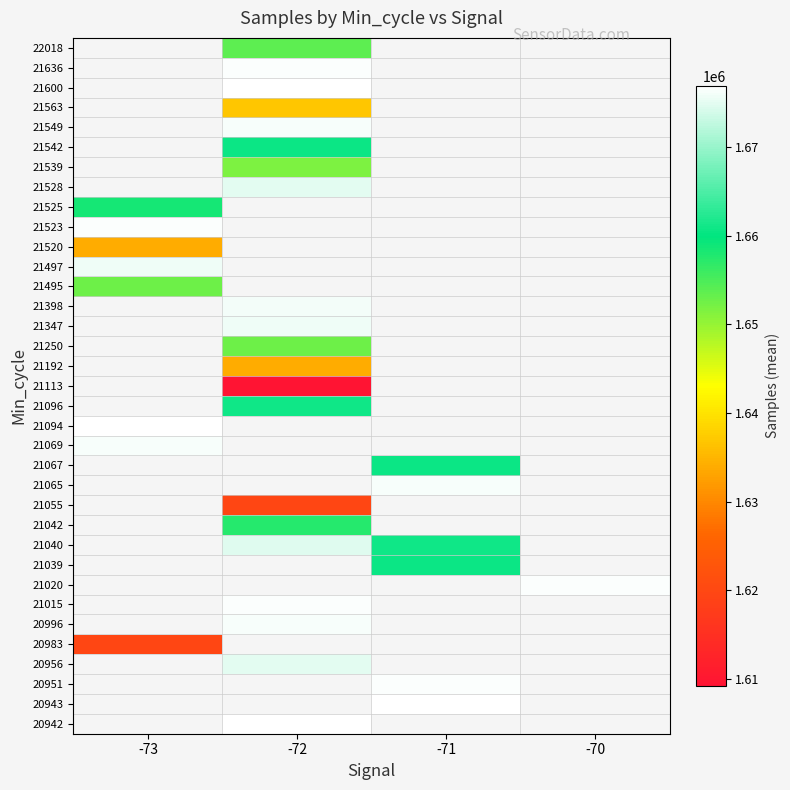

What is the greatest value displayed?

1676914.0